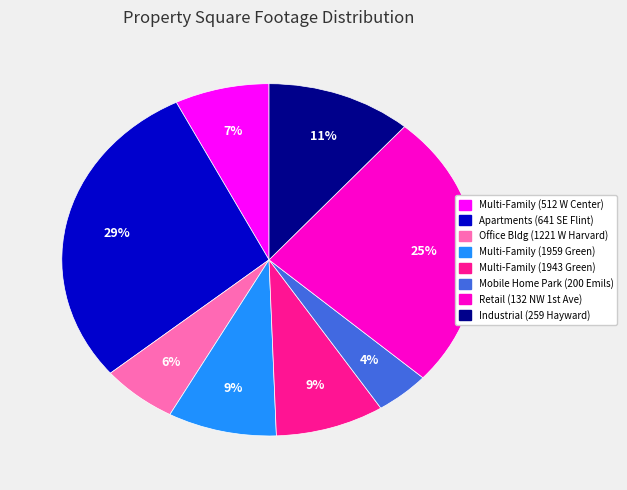

To the nearest percent, what portion does Office Bldg (1221 W Harvard) represent?

6%